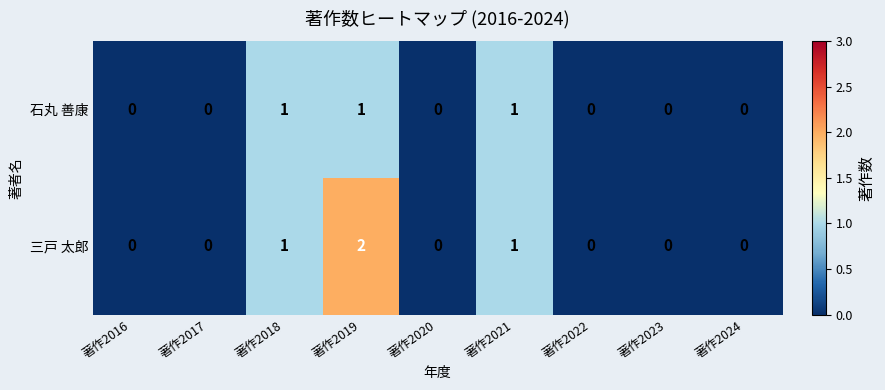

Which series has the largest total across all categories?

三戸 太郎